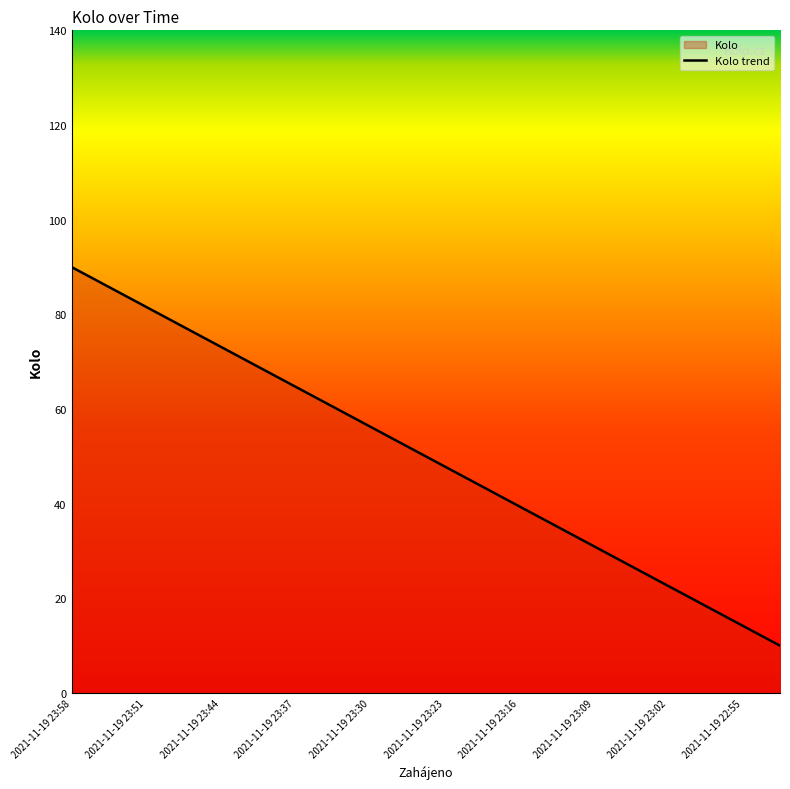

The chart shows a value of 38.0 at 2021-11-19 23:37. True or false?

False